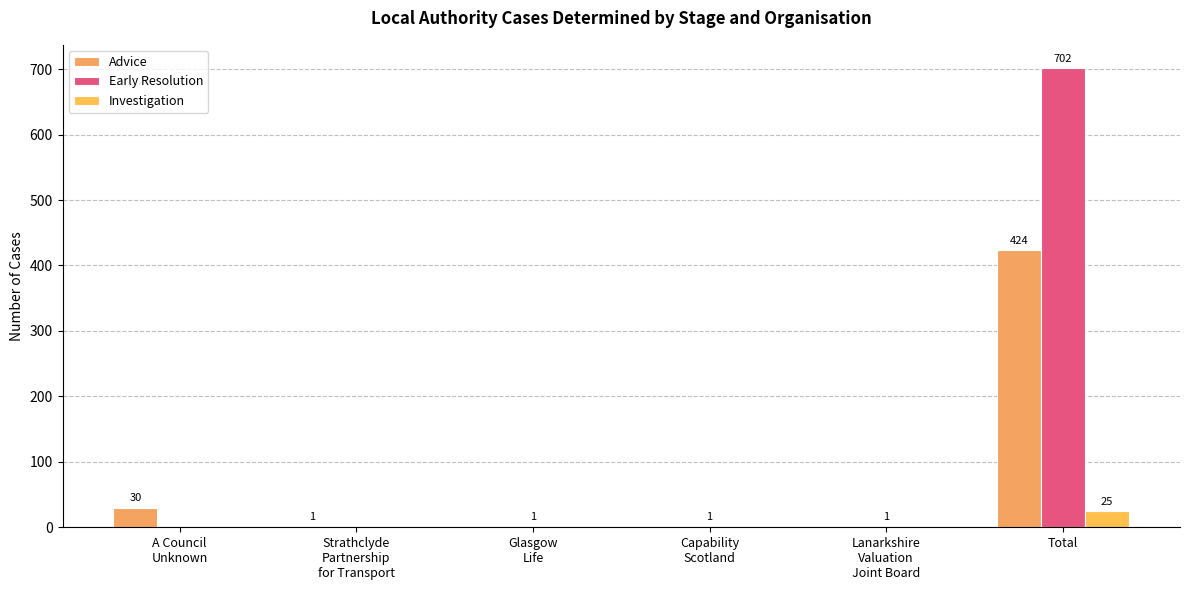

Are the bars horizontal?

No